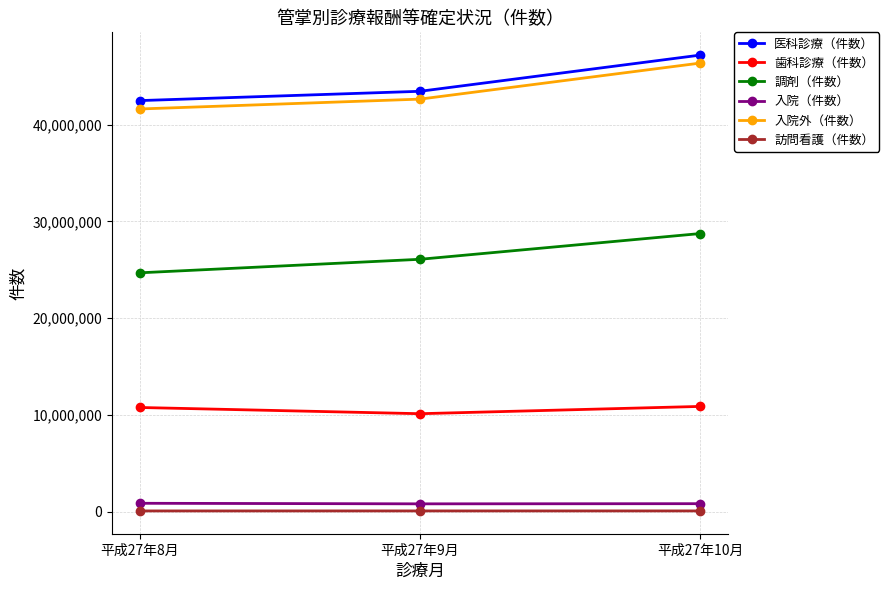

What is the label of the 1st point from the left?

平成27年8月